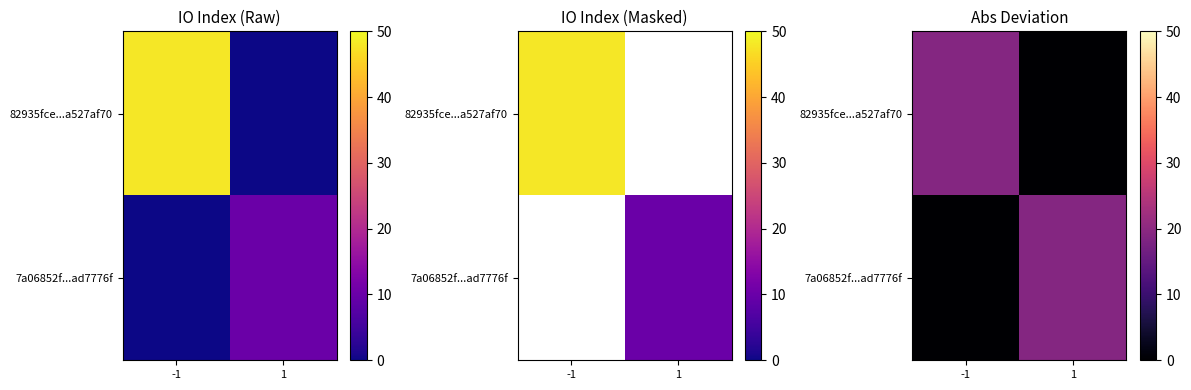

Is the value of 7a06852f...ad7776f at -1 greater than the value of 82935fce...a527af70 at -1?

No